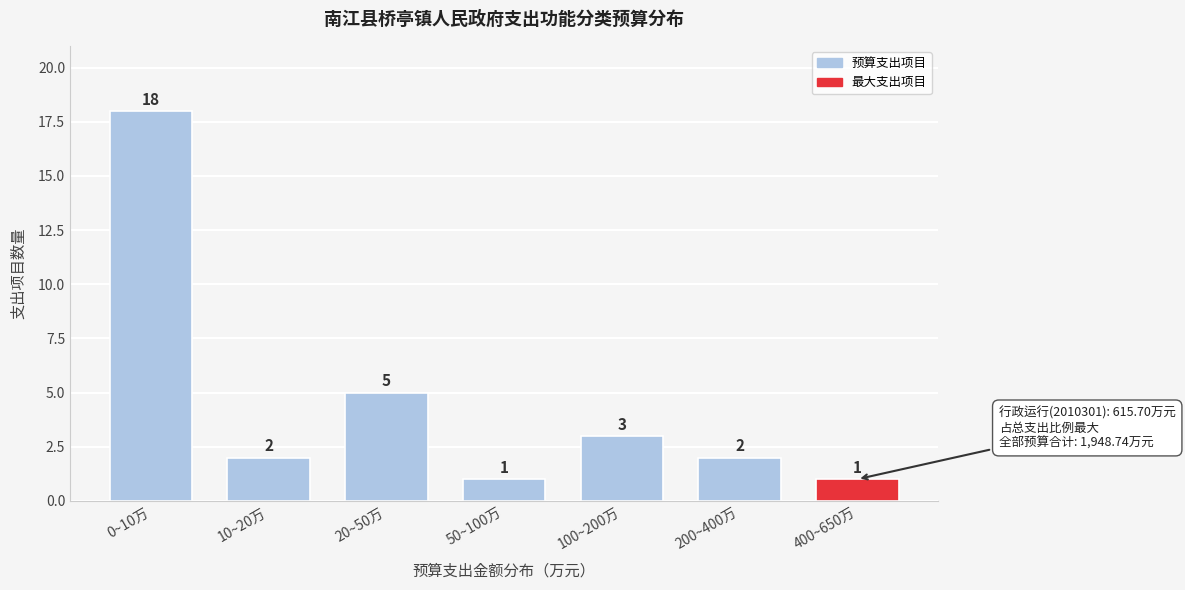

Reading left to right, extract all data points from this chart.

0~10万=18	10~20万=2	20~50万=5	50~100万=1	100~200万=3	200~400万=2	400~650万=1